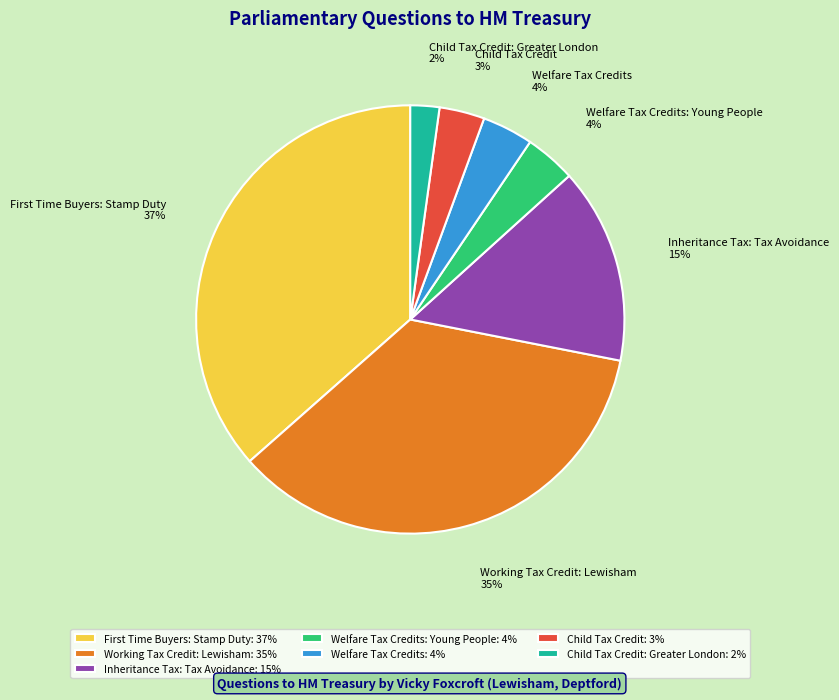

To the nearest percent, what is the average slice percentage?

14%